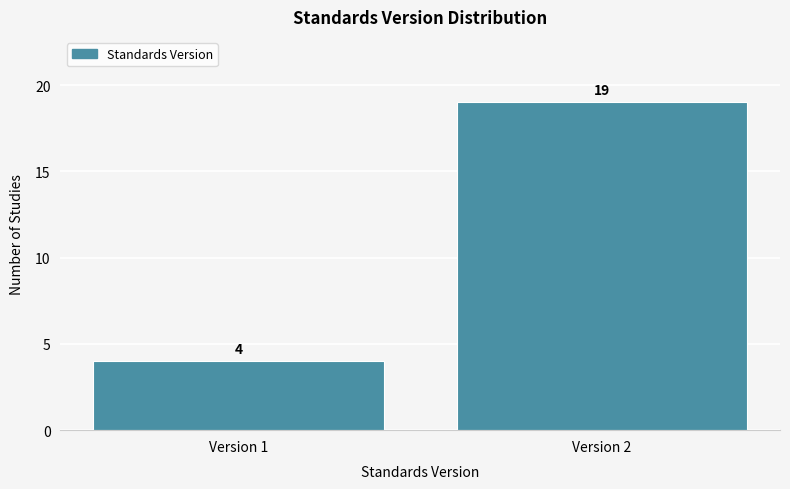

Reading right to left, extract all data points from this chart.

Version 2=19	Version 1=4